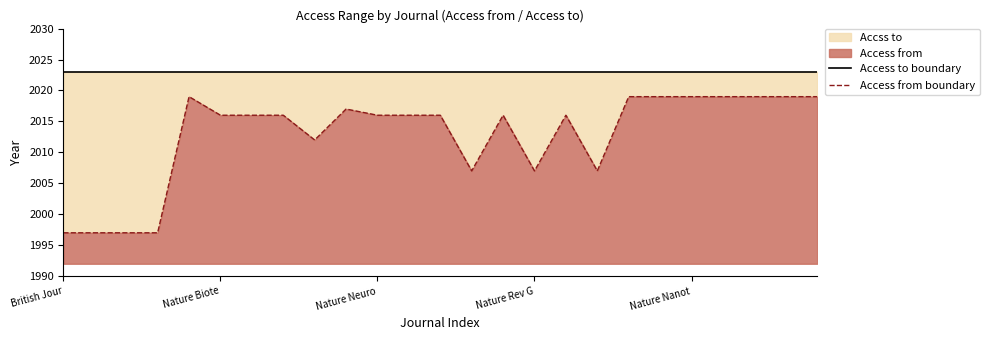

Reading right to left, list all the values displayed in this chart.

Access to boundary: 2023	2023	2023	2023	2023	2023	2023	2023	2023	2023	2023	2023	2023	2023	2023	2023	2023	2023	2023	2023	2023	2023	2023	2023	2023
Access from boundary: 2019	2019	2019	2019	2019	2019	2019	2007	2016	2007	2016	2007	2016	2016	2016	2017	2012	2016	2016	2016	2019	1997	1997	1997	1997